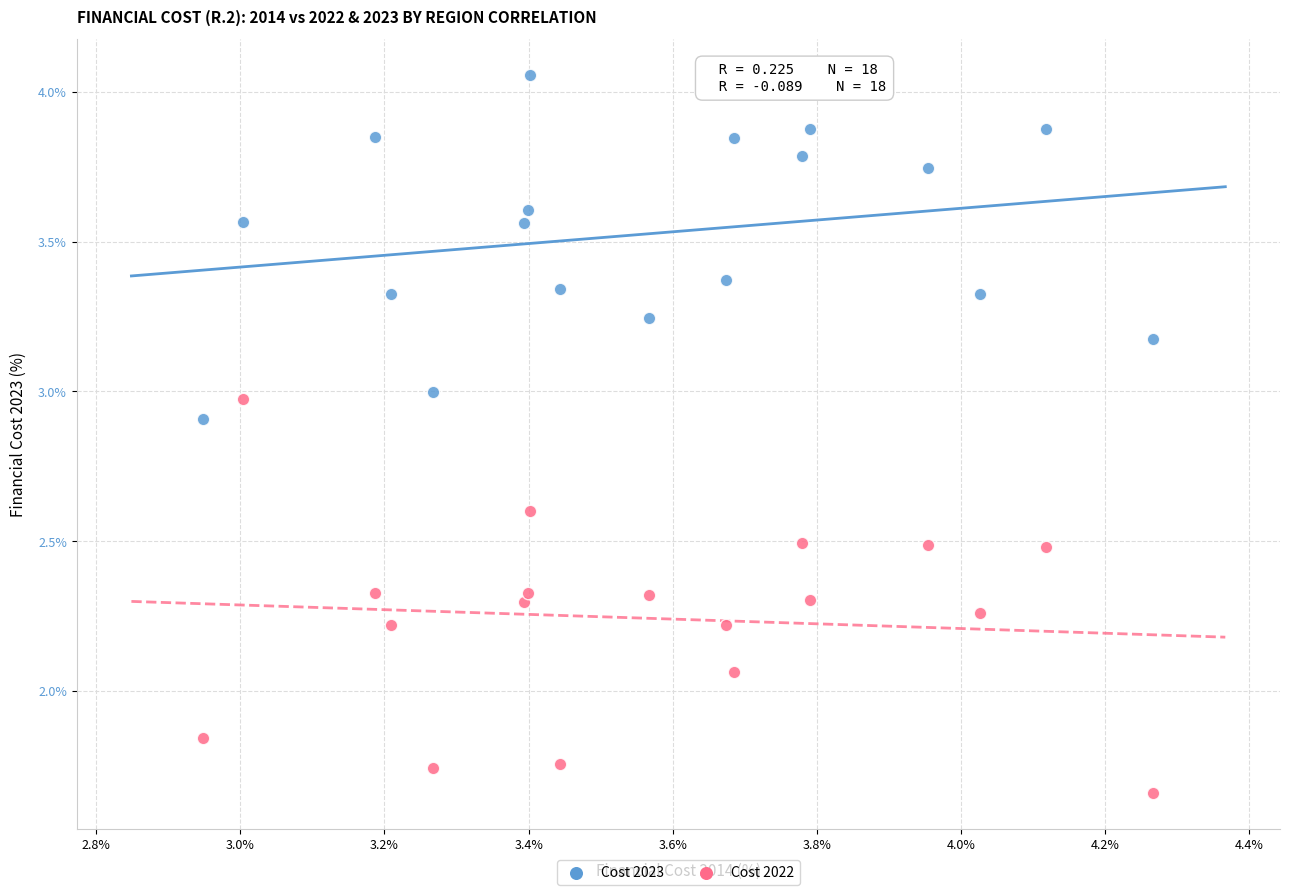

Which series has the largest Y range (max minus min)?

Cost 2022